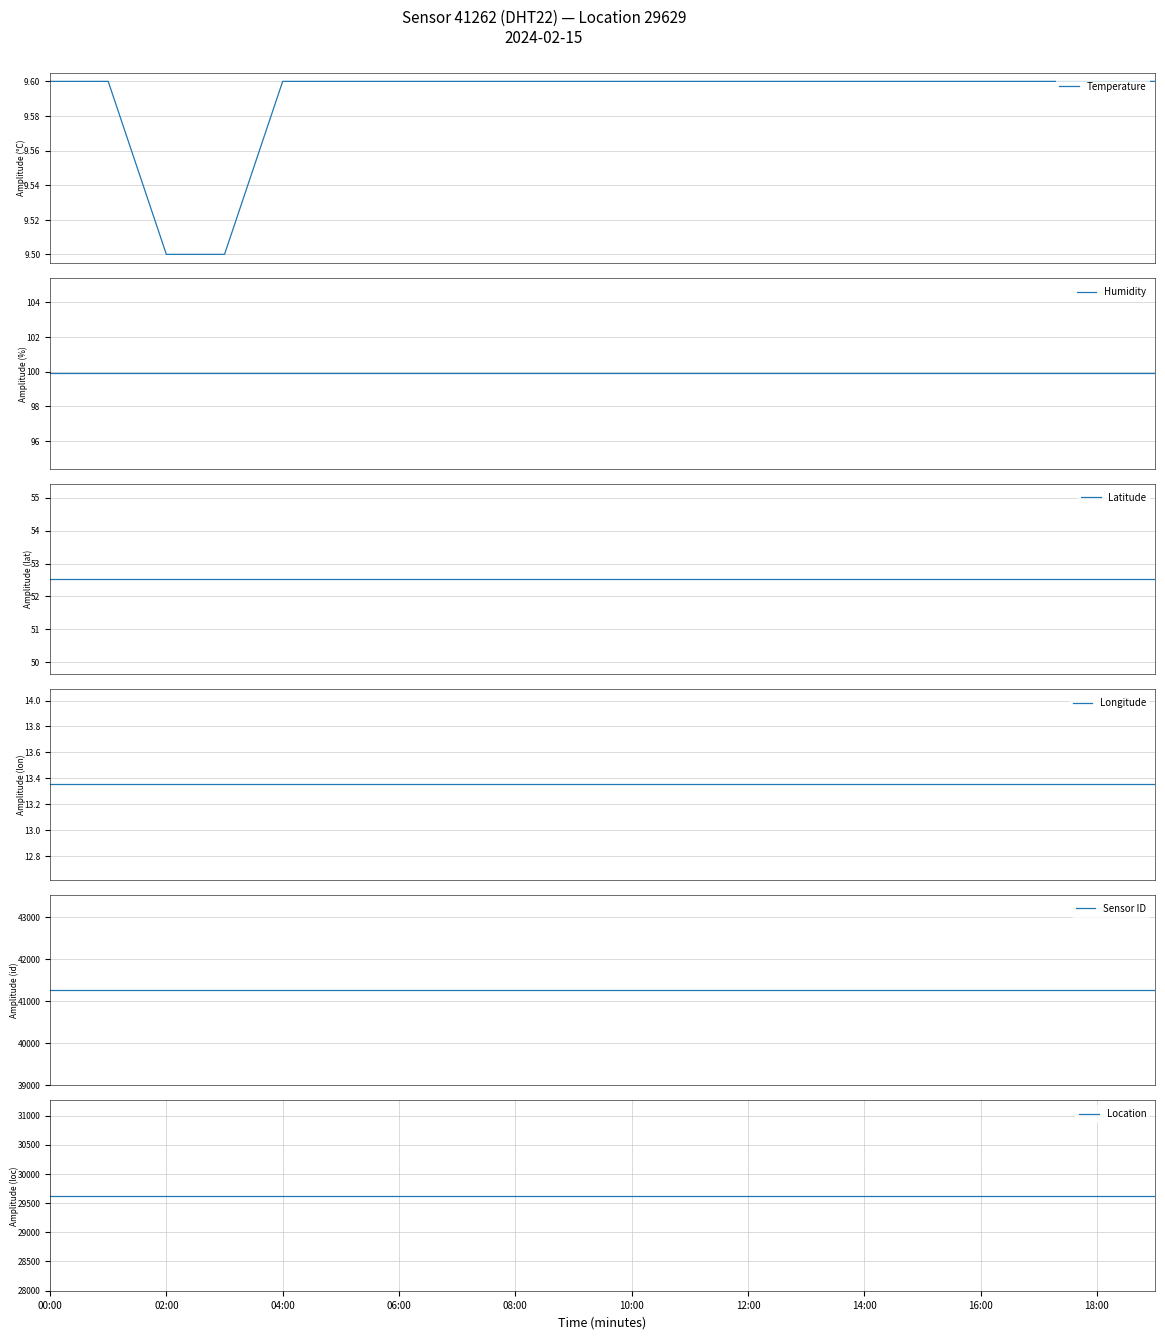

What is the maximum value for Temperature?

9.6